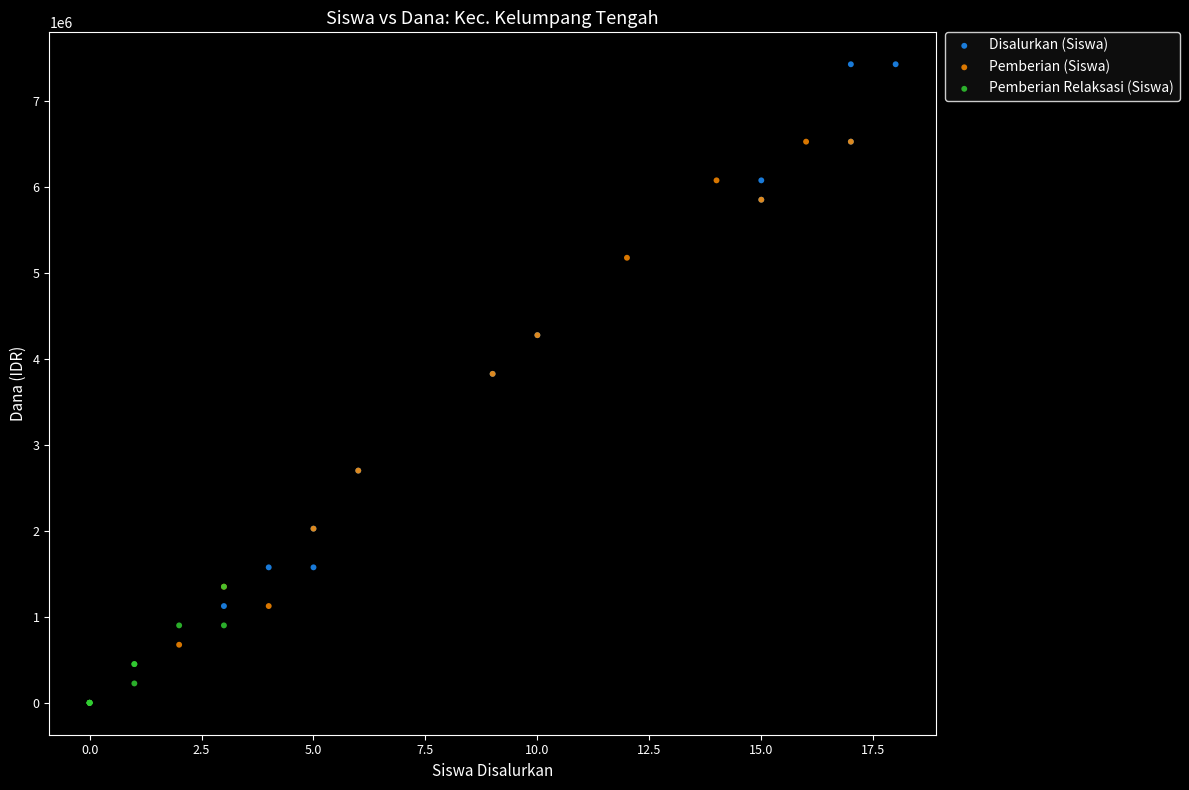

Which series reaches the maximum Y coordinate?

Disalurkan (Siswa)